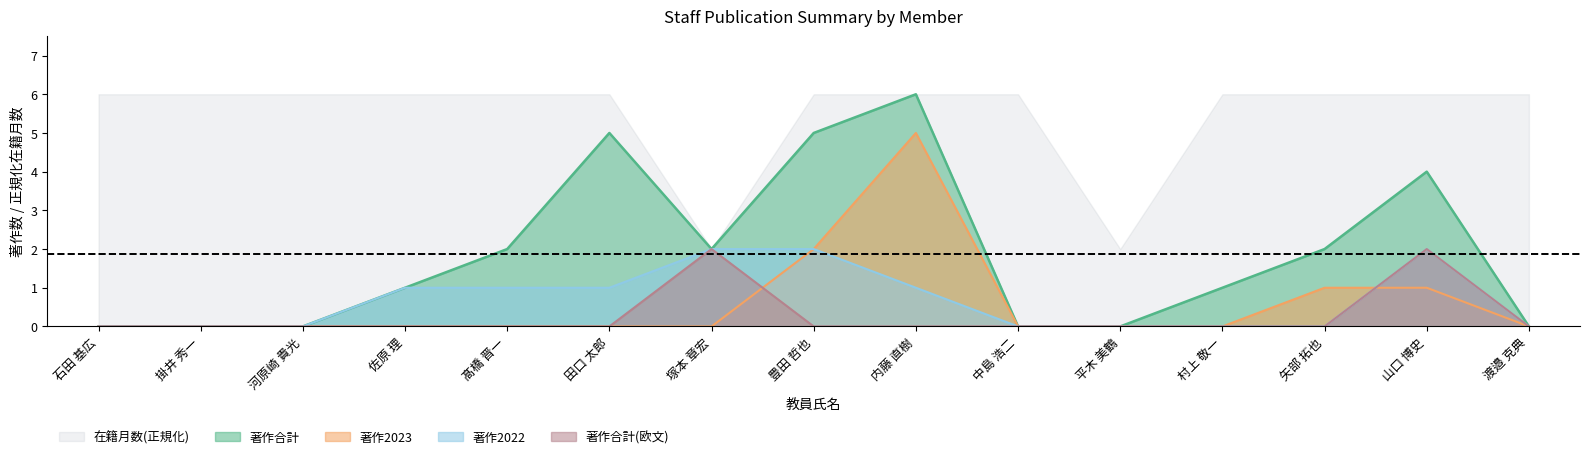

Is the value of 著作合計(欧文) at 中島 浩二 greater than the value of 在籍月数(正規化) at 髙橋 晋一?

No